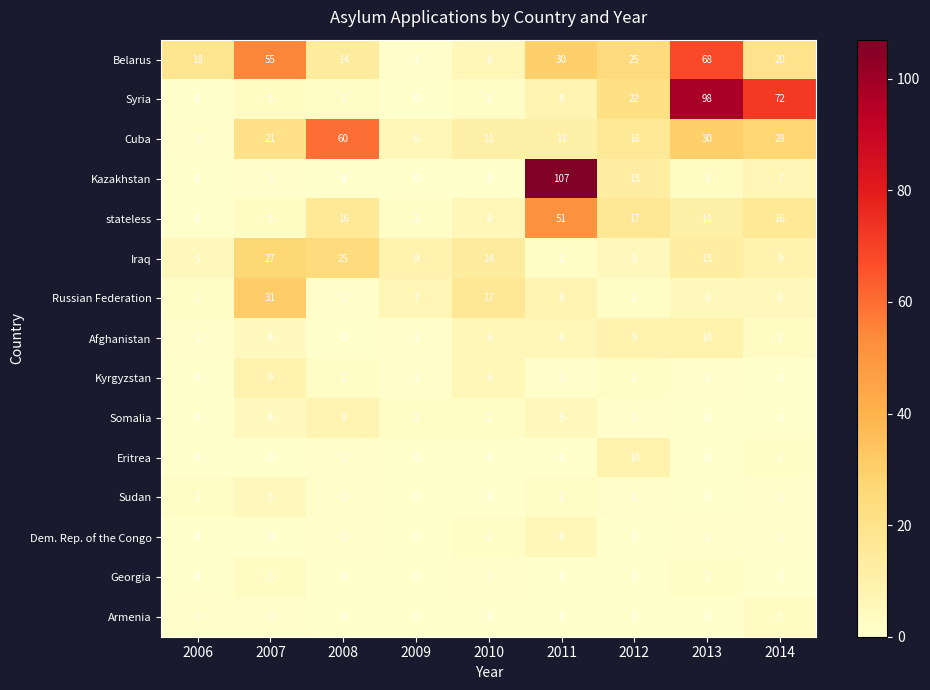

At which label is Cuba closest to 30?

2013